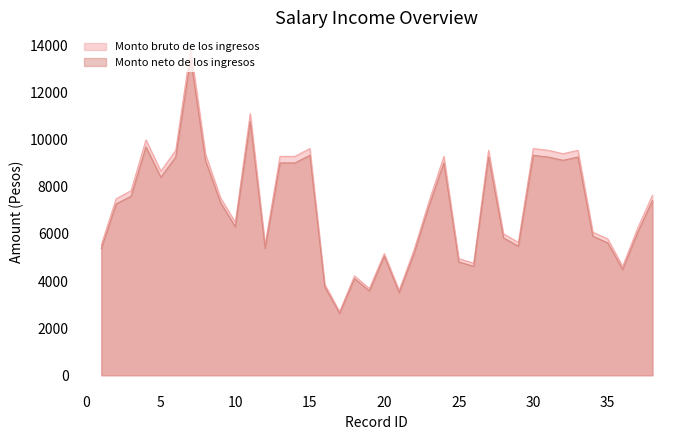

What is the maximum value shown in the chart?

13863.0